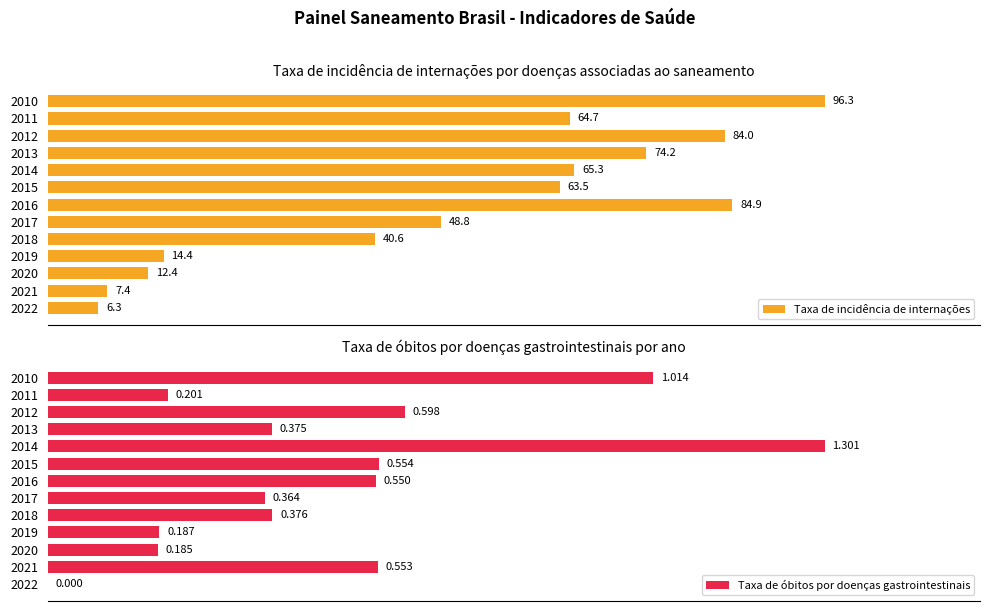

How many groups of bars are there?

13